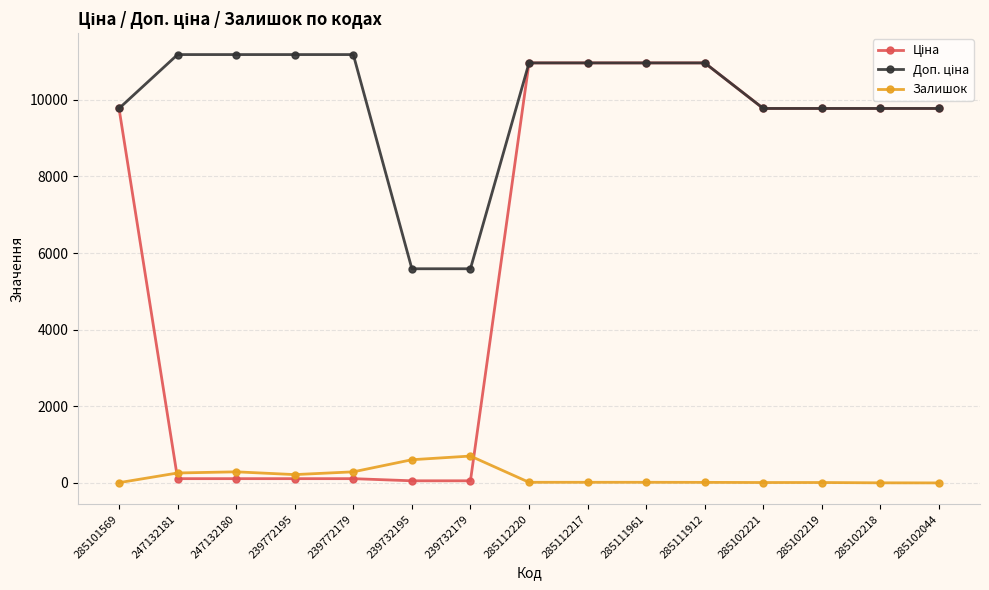

At how many categories does at least one series exceed 10822?

8